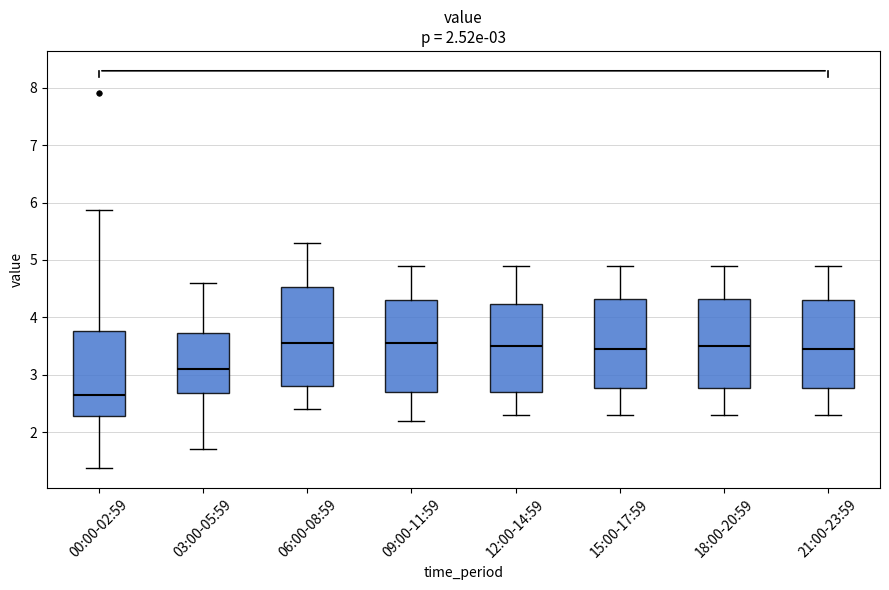

Comparing the boxes themselves (not the whiskers), which one is the tallest?

06:00-08:59